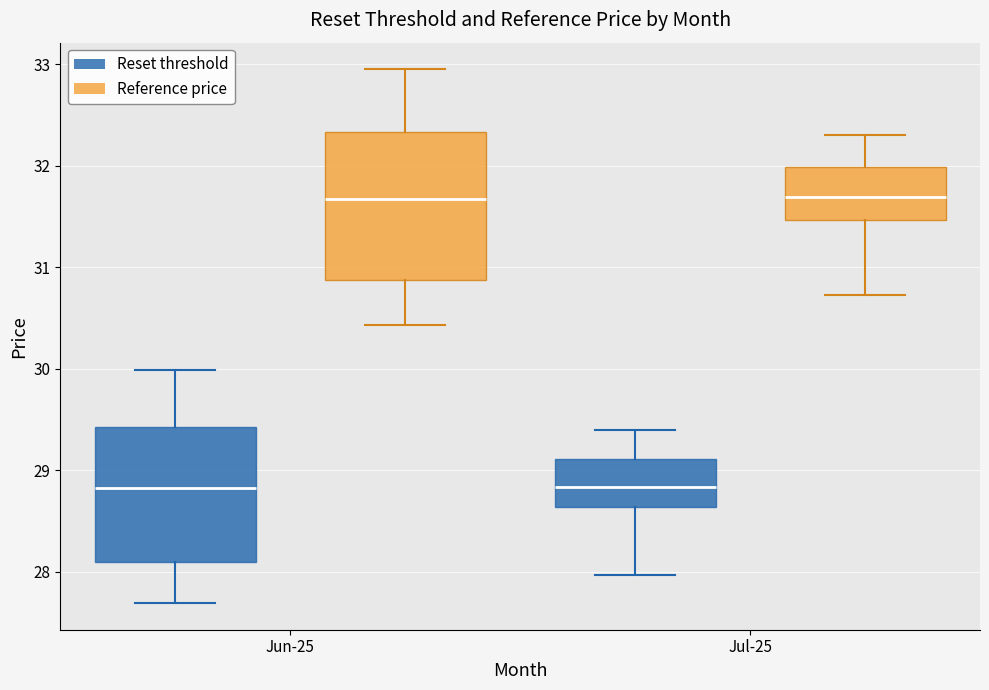

Reading left to right, read every box against the y-axis: the position of its median line, the range the box covers, and the ends of its whiskers. The values are not printed on the chart, so give them approximately, as read against the axis.

Jun-25 (Reset threshold): median 28.8, box 28.1 to 29.4, whiskers 27.7 to 30.0
Jun-25 (Reference price): median 31.7, box 30.9 to 32.3, whiskers 30.4 to 33.0
Jul-25 (Reset threshold): median 28.8, box 28.6 to 29.1, whiskers 28.0 to 29.4
Jul-25 (Reference price): median 31.7, box 31.5 to 32.0, whiskers 30.7 to 32.3